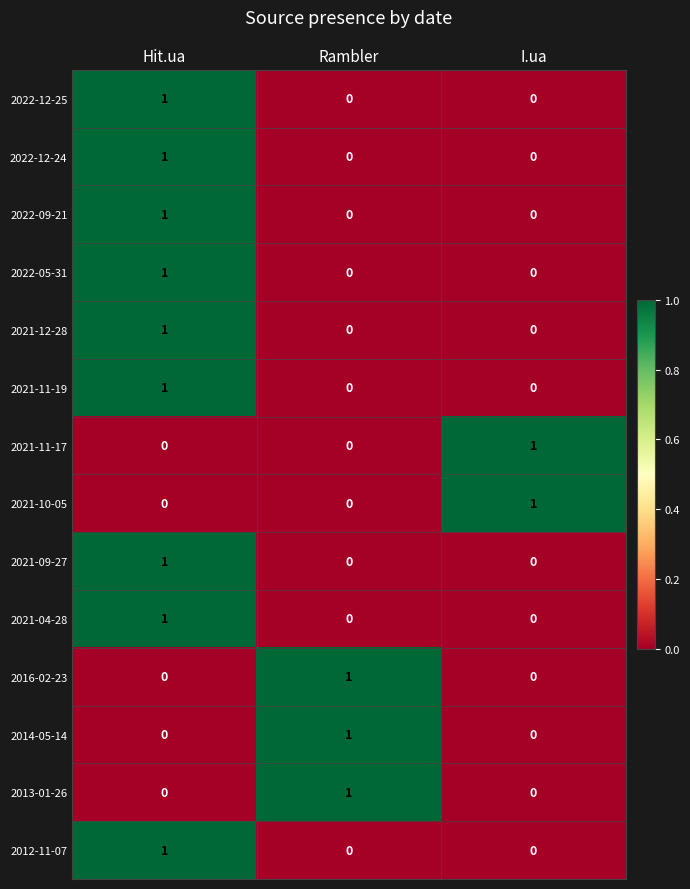

Count the 2014-05-14 values in the range 0 to 1.

3